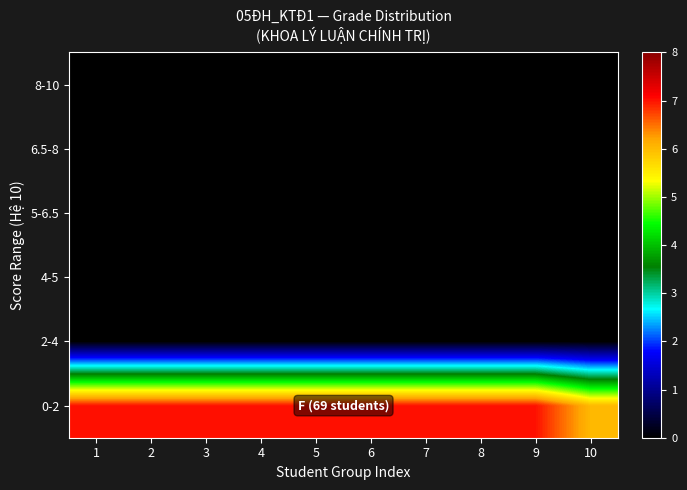

At 2, list the series in order from smallest to largest.

8-10, 6.5-8, 5-6.5, 4-5, 2-4, 0-2